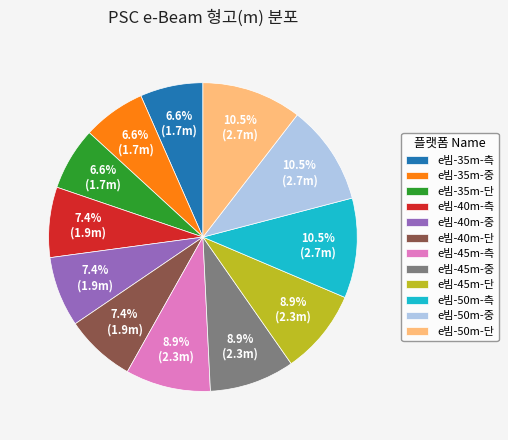

Count the number of slices in the pie.

12